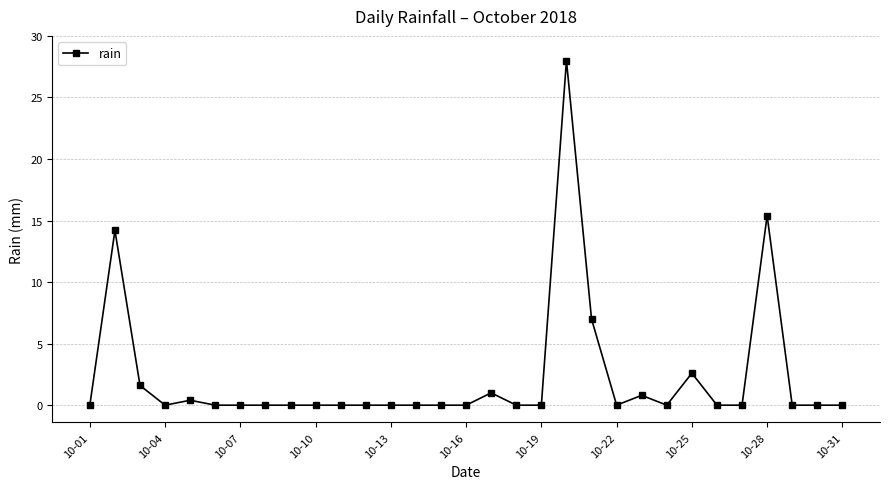

What is the average value?

2.3